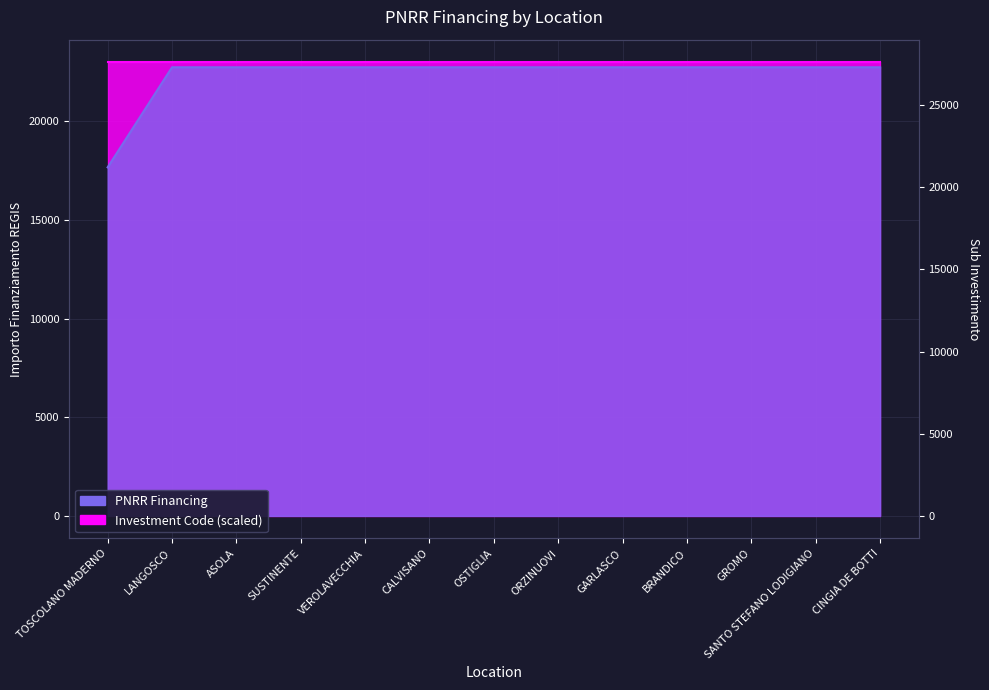

Reading right to left, transcribe all the data shown in this chart.

CINGIA DE BOTTI=22750.0	SANTO STEFANO LODIGIANO=22750.0	GROMO=22750.0	BRANDICO=22750.0	GARLASCO=22750.0	ORZINUOVI=22750.0	OSTIGLIA=22750.0	CALVISANO=22750.0	VEROLAVECCHIA=22750.0	SUSTINENTE=22750.0	ASOLA=22750.0	LANGOSCO=22750.0	TOSCOLANO MADERNO=17674.8